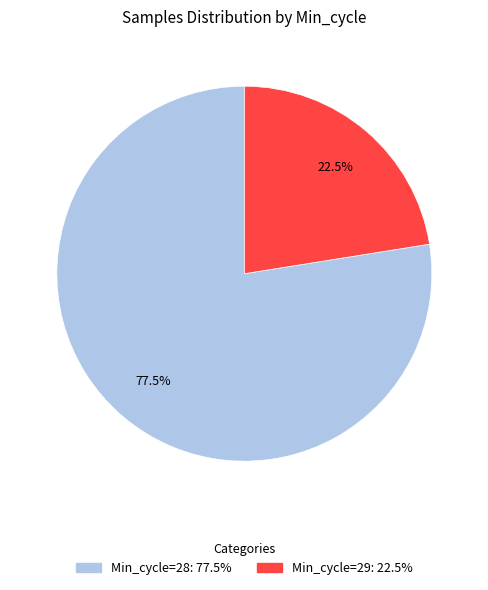

How many slices are in this pie chart?

2